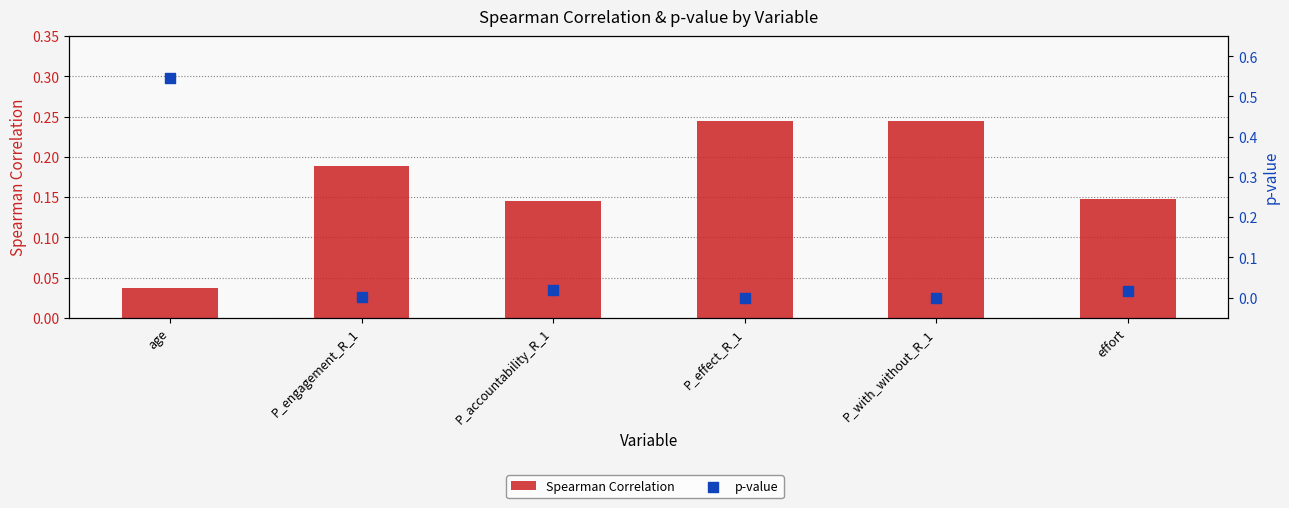

At which category is the sum across all series the highest?

age